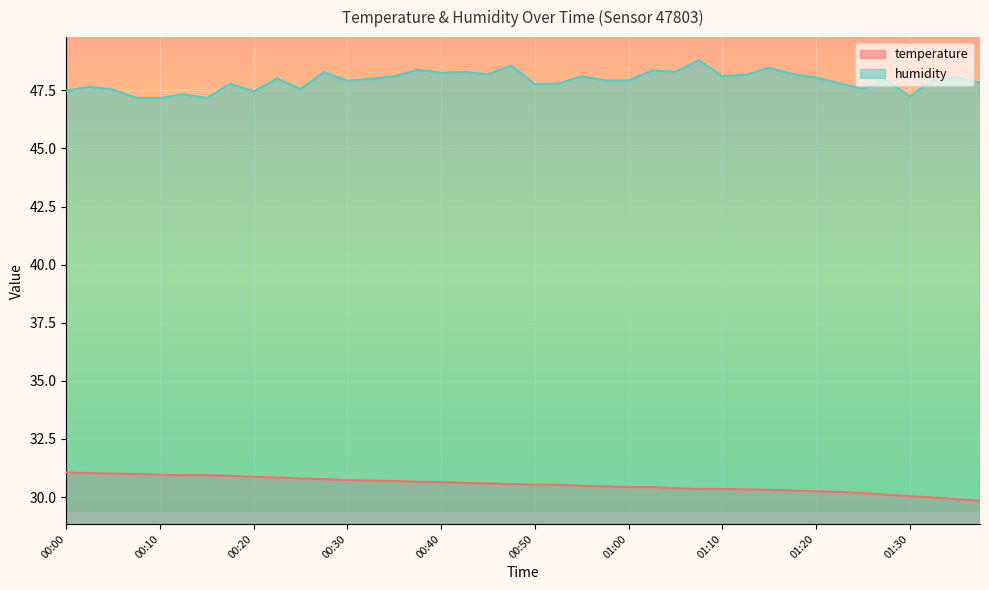

What is the smallest value displayed?

29.8